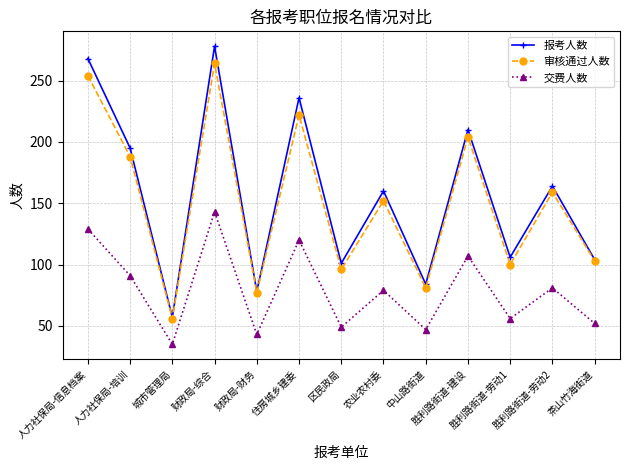

At which category is the sum across all series the highest?

财政局-综合